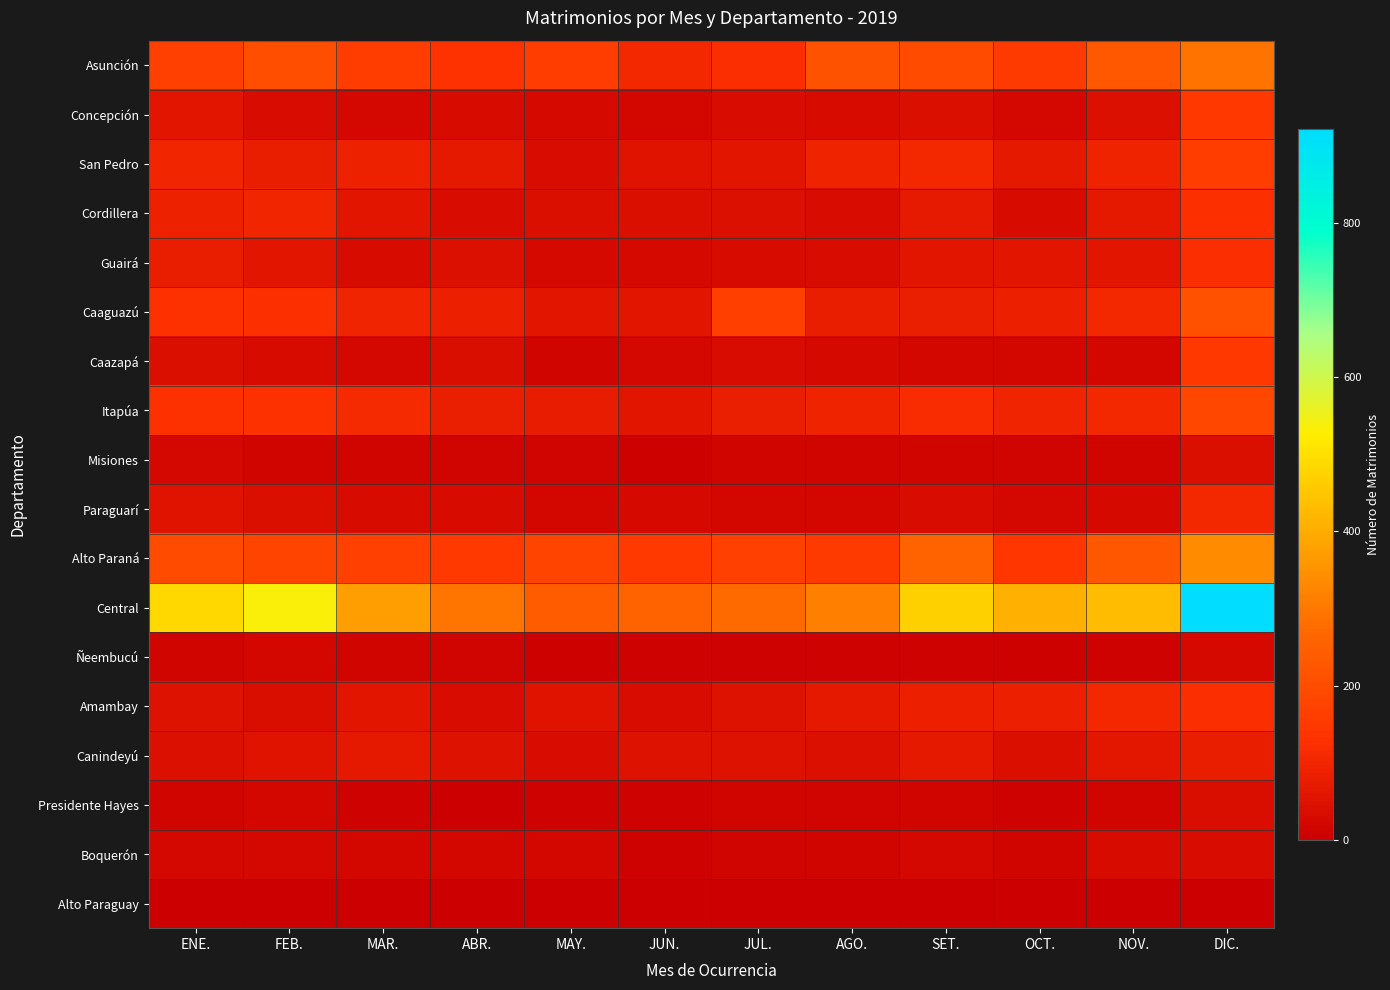

What is the total value across all series at ENE.?

1699